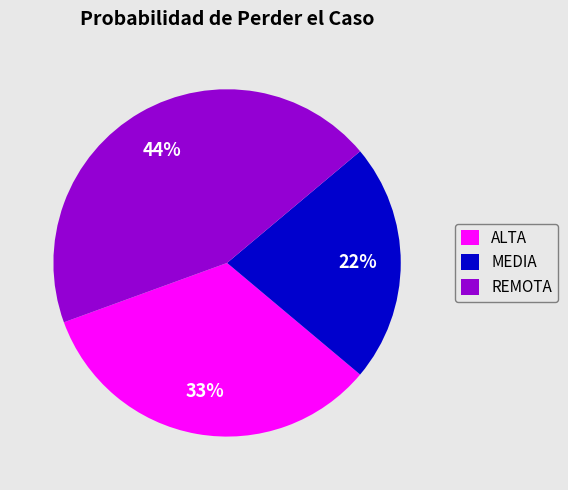

What percentage is the REMOTA slice, to the nearest percent?

44%